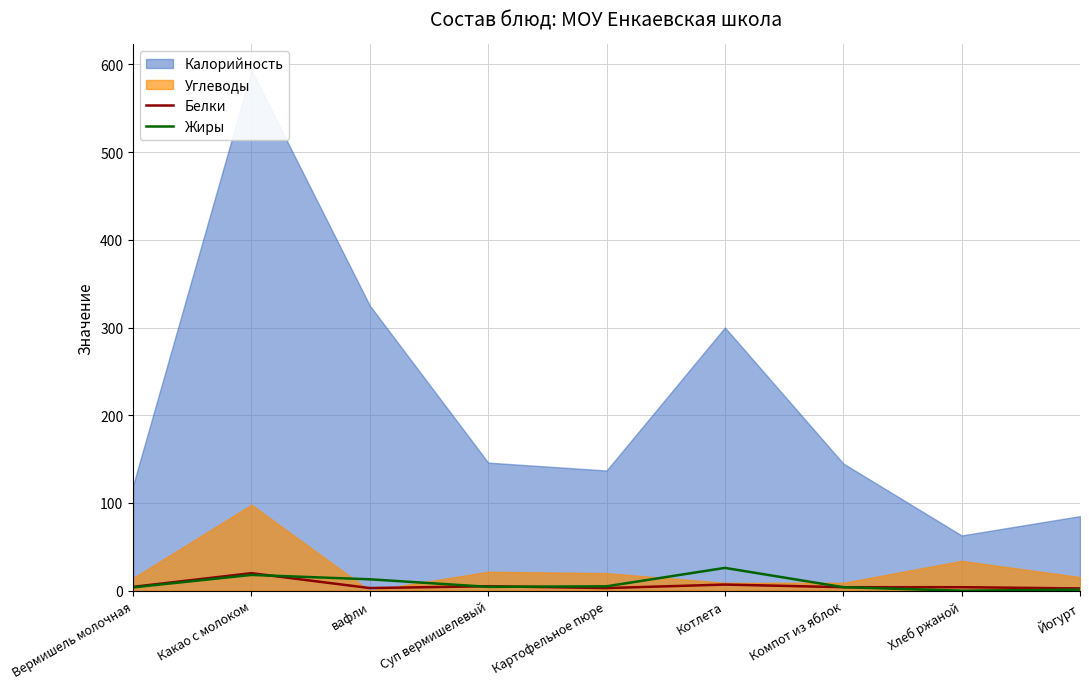

How many interior local valleys does the Жиры series have?

2